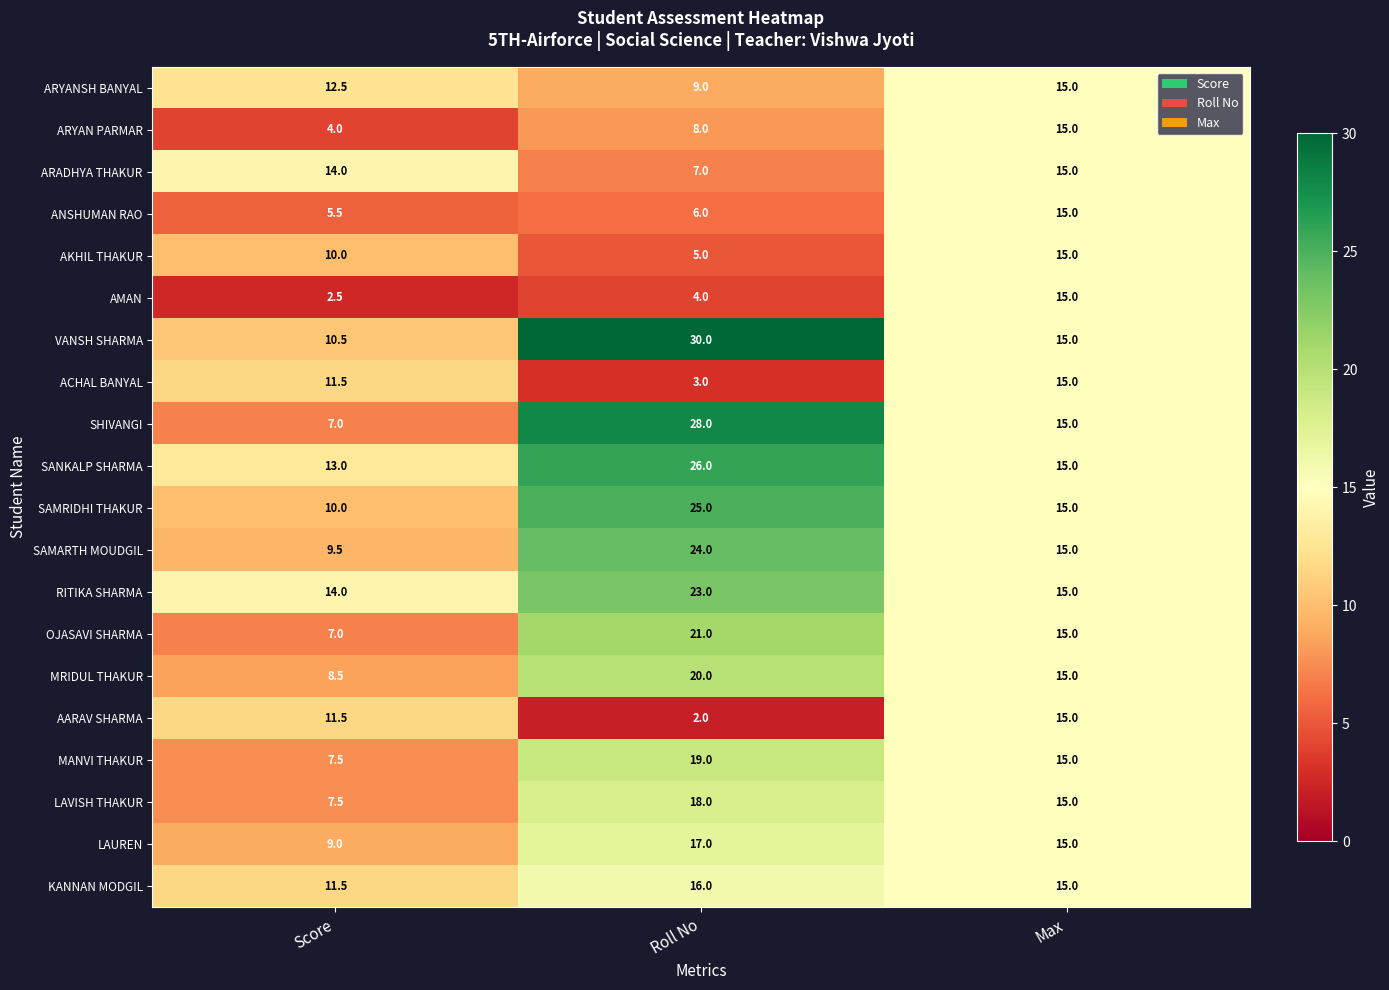

What is the maximum value shown in the chart?

30.0